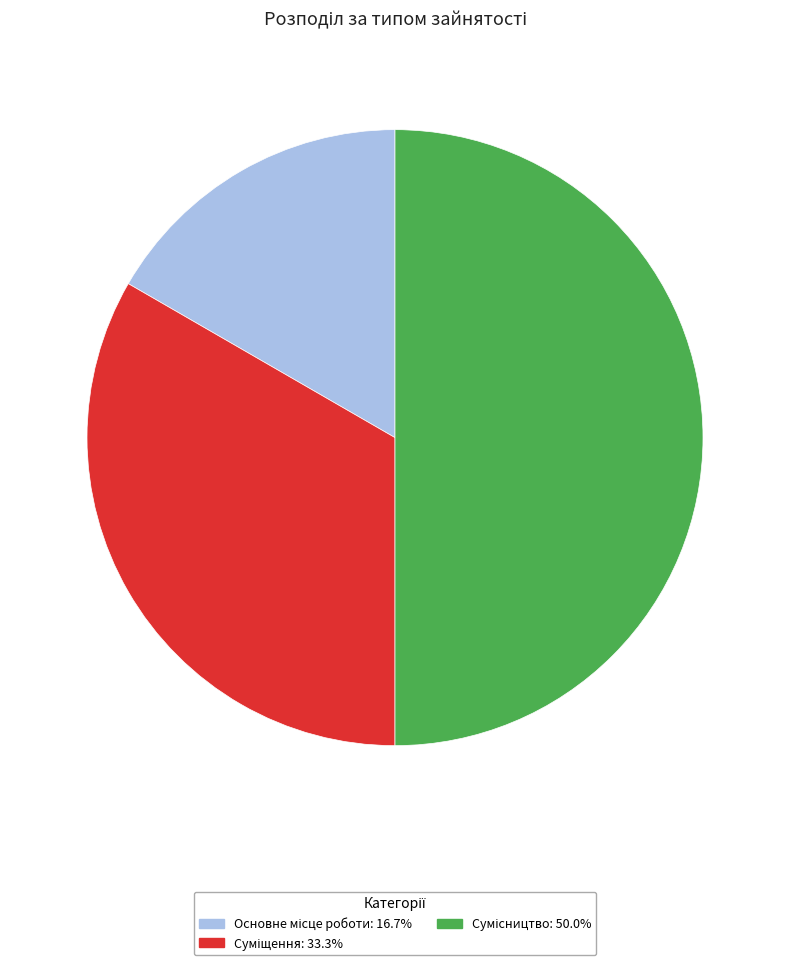

How many slices are in this pie chart?

3